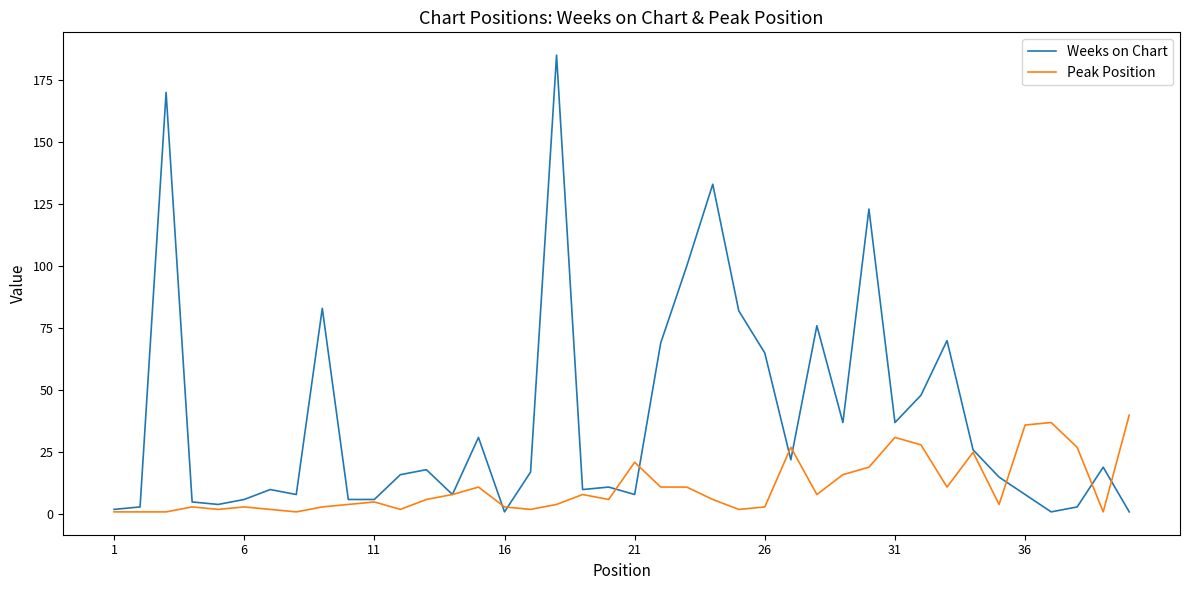

Rank the series by their average value, from highest to lowest.

Weeks on Chart, Peak Position